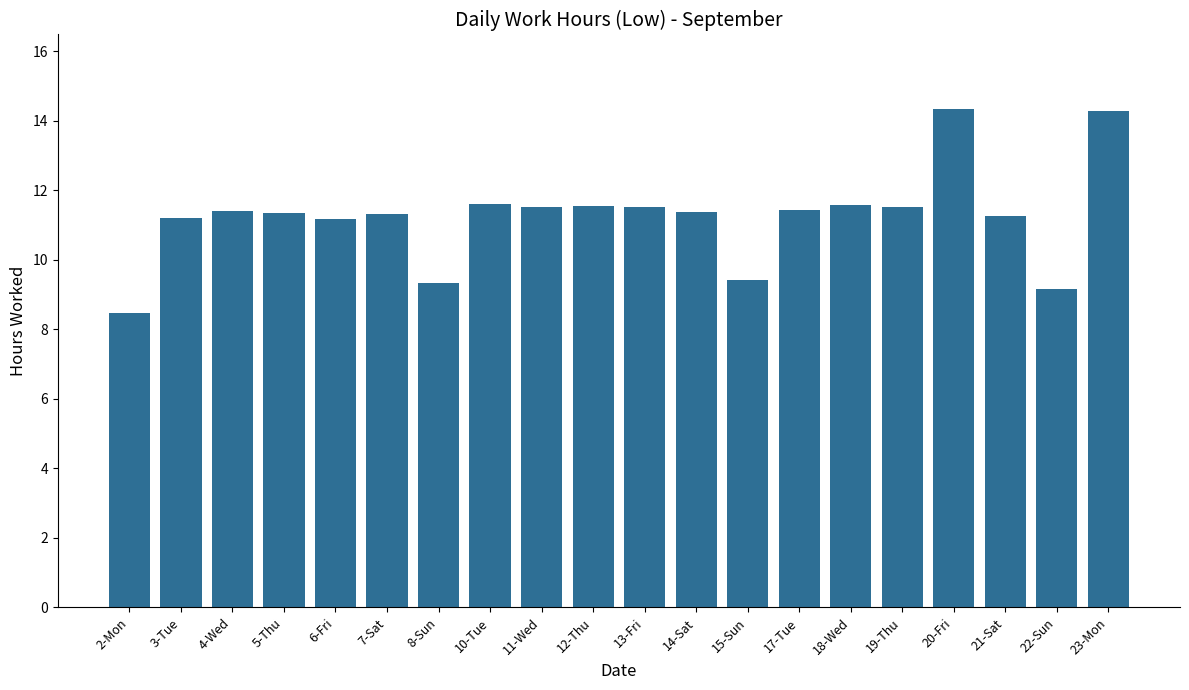

What is the sum of the values at 18-Wed and 17-Tue?

23.0